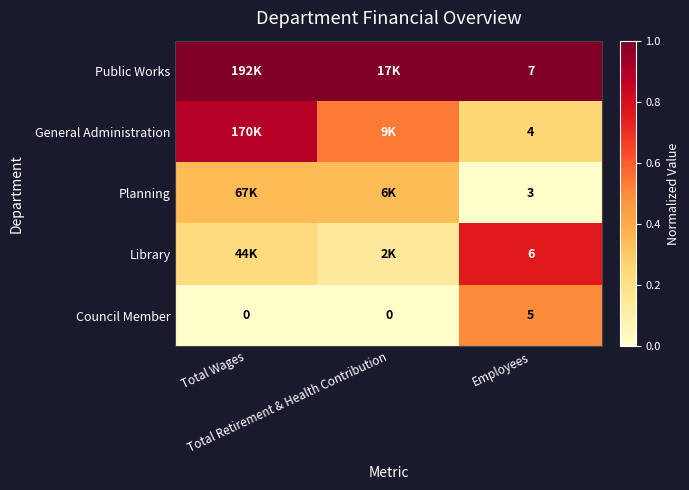

Count the number of categories in the chart.

3